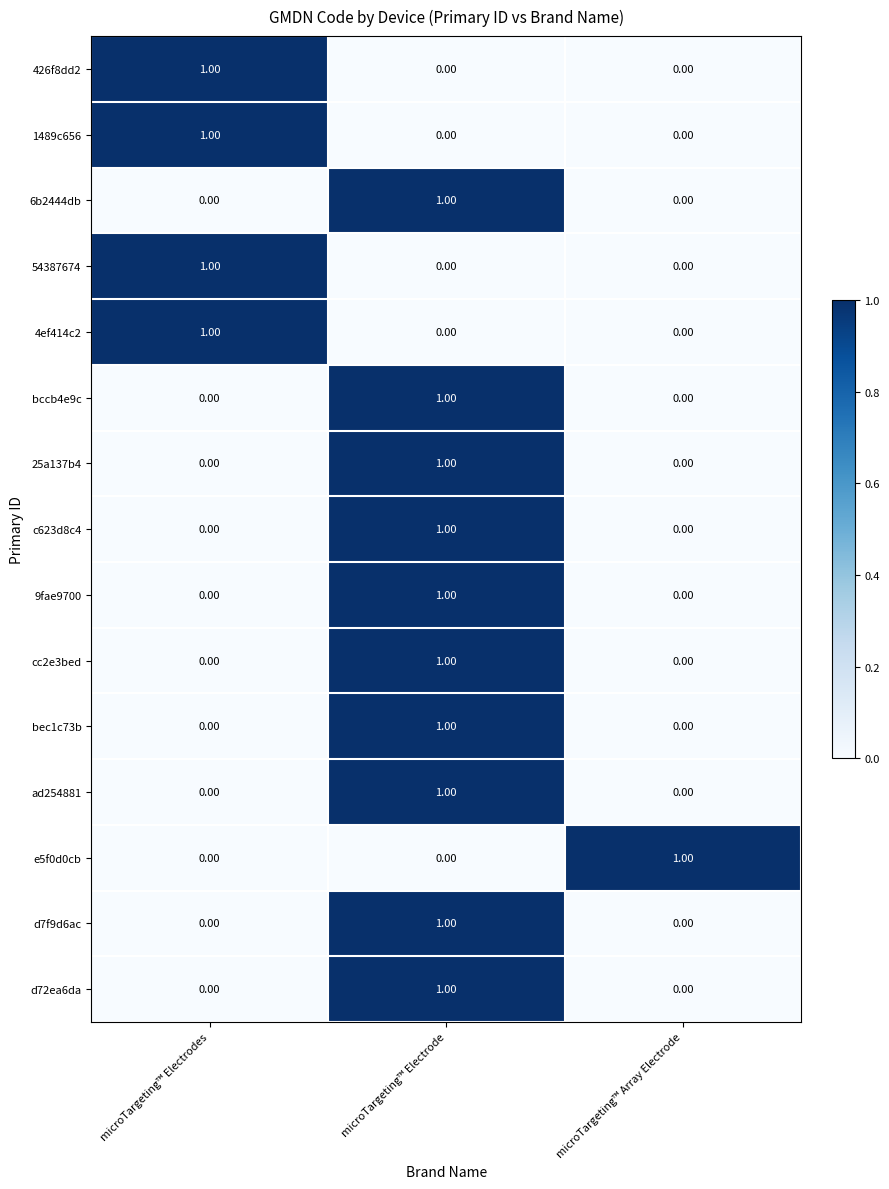

What is the total value across all series at microTargeting™ Electrode?

10